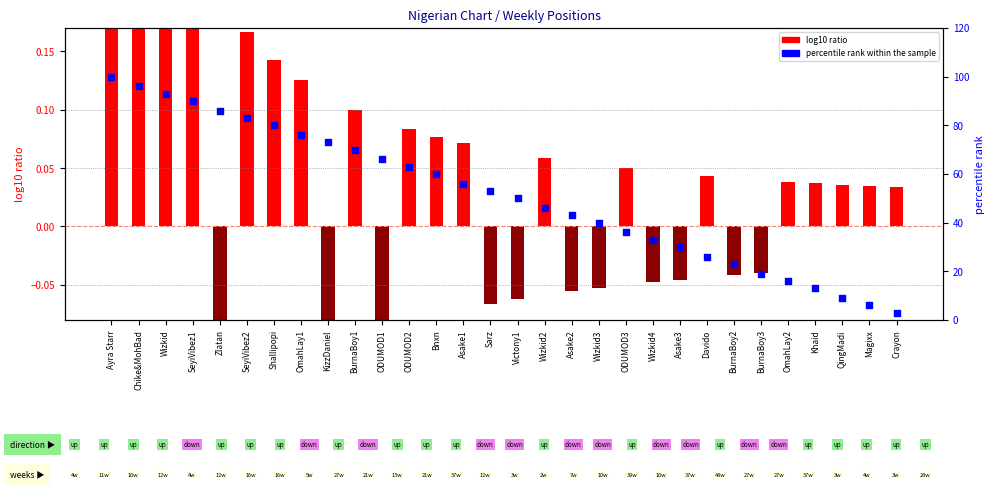

At how many categories does at least one series exceed 81?

6